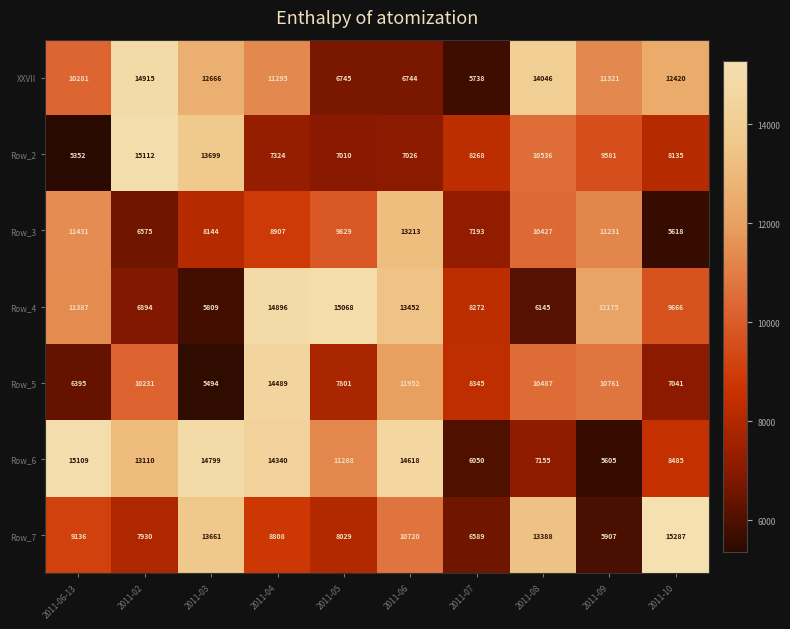

What is the smallest value displayed?

5352